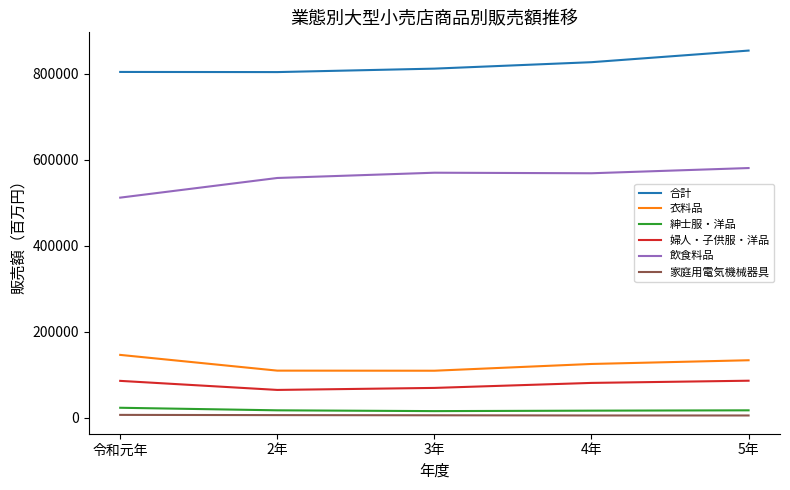

How many series are shown in this chart?

6